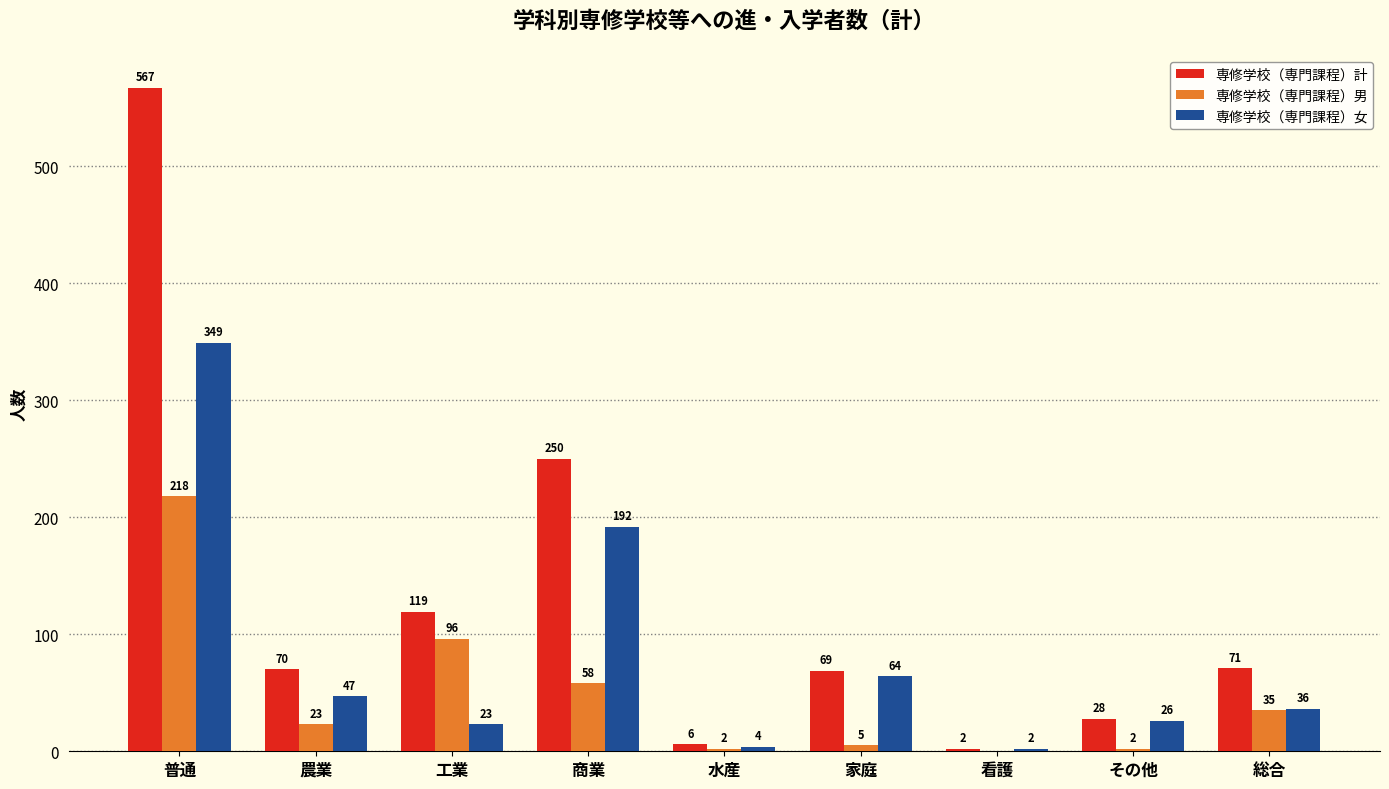

Which series changed the most between 農業 and 家庭?

専修学校（専門課程）男